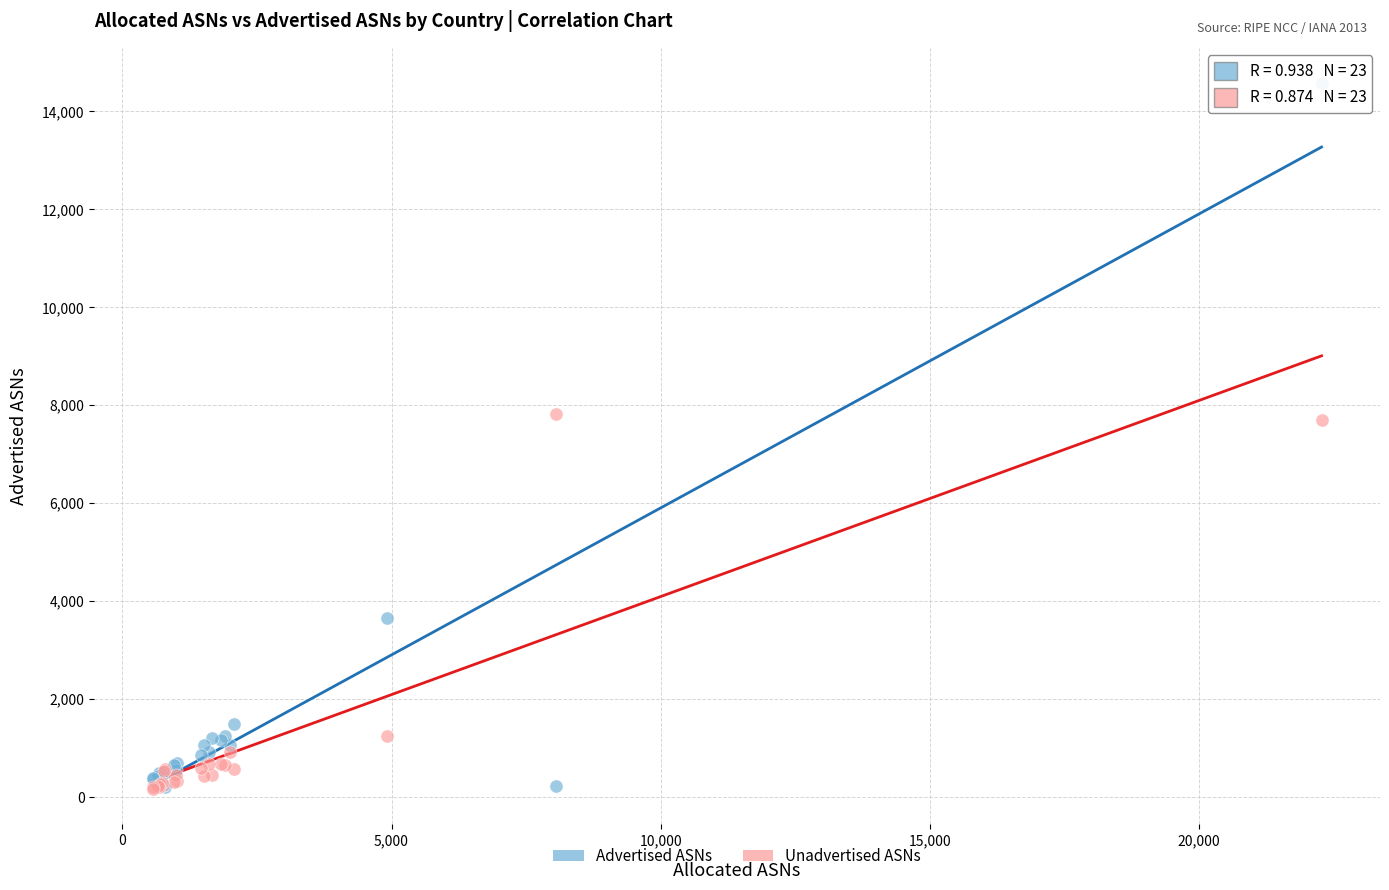

In the Unadvertised ASNs series, what Y value is closest to 3991?

1248